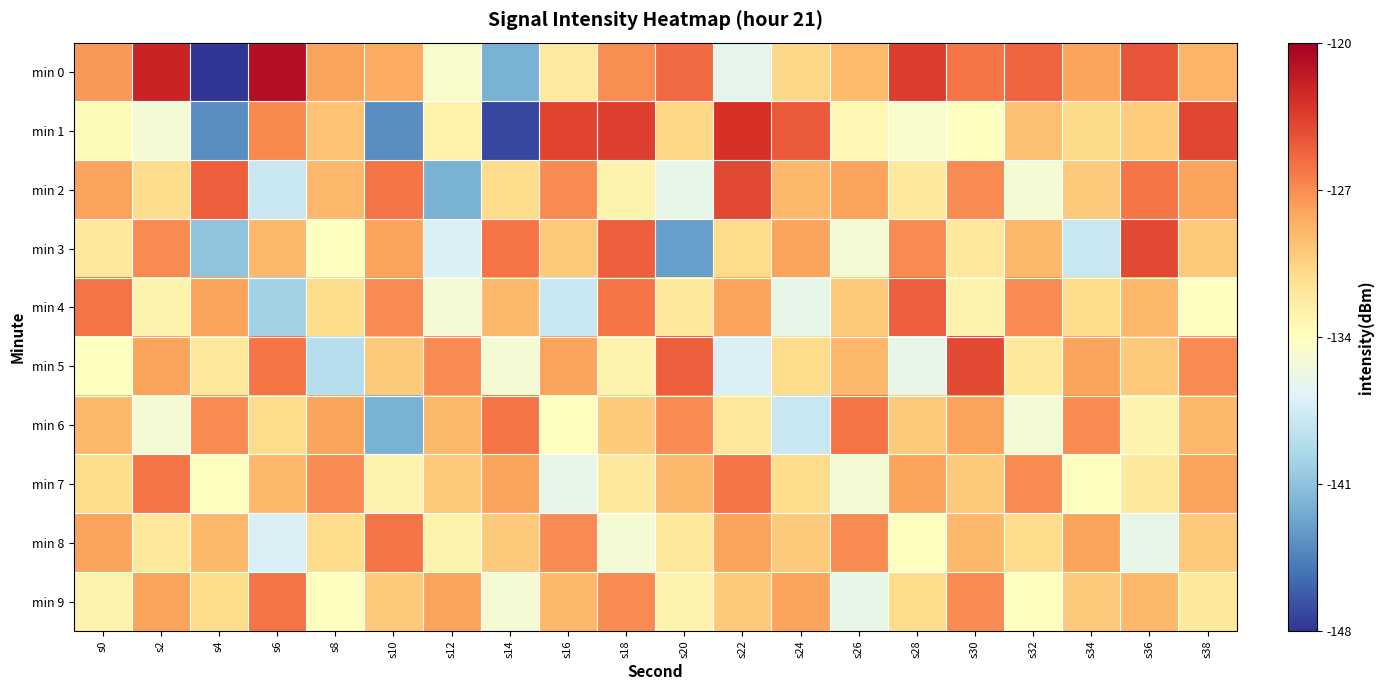

Which series changed the most between s20 and s38?

min 3